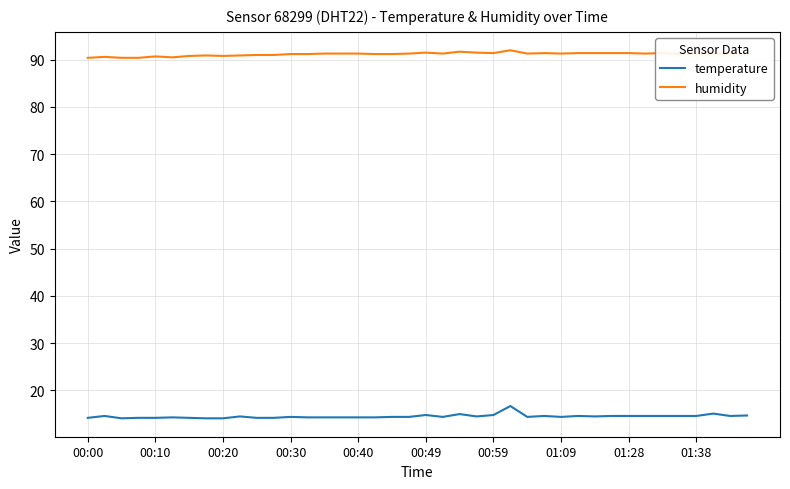

Rank the series by their average value, from lowest to highest.

temperature, humidity